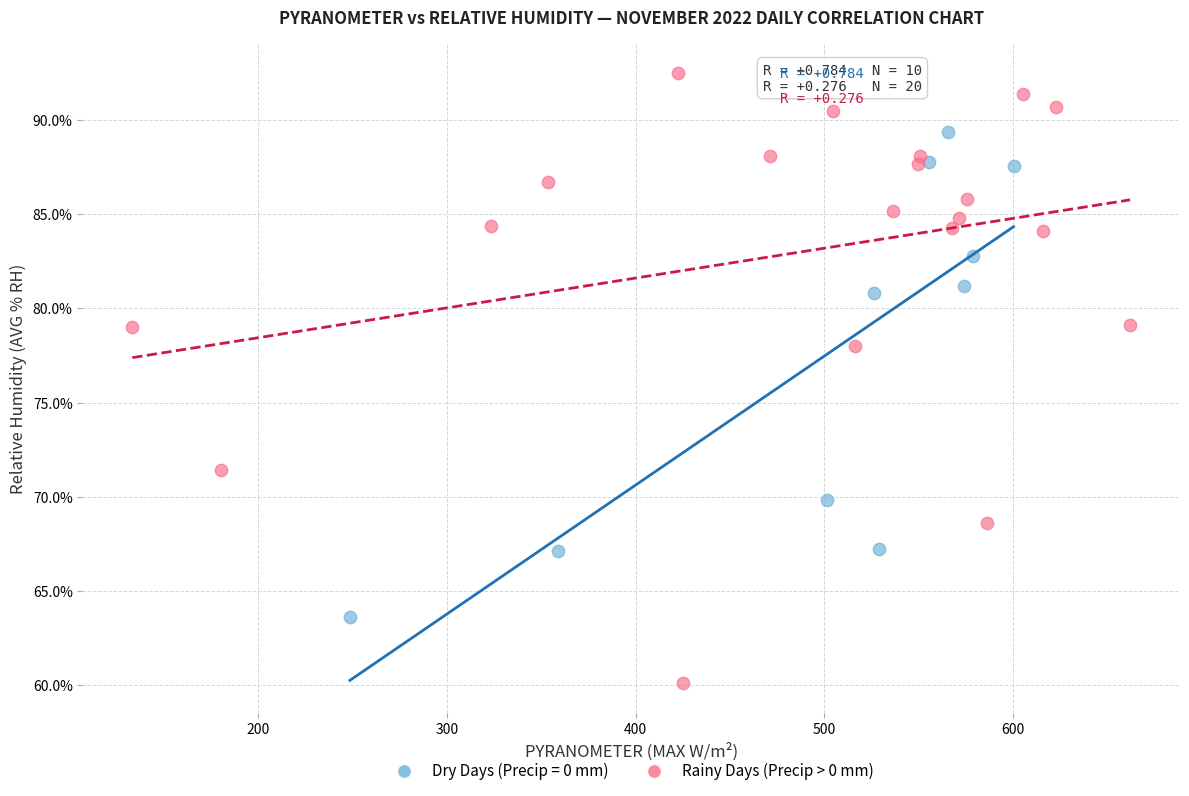

Which series reaches the maximum Y coordinate?

Rainy Days (Precip > 0 mm)